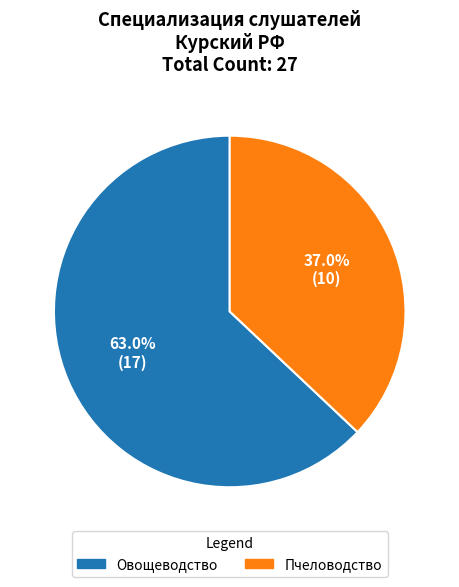

Count the number of slices in the pie.

2